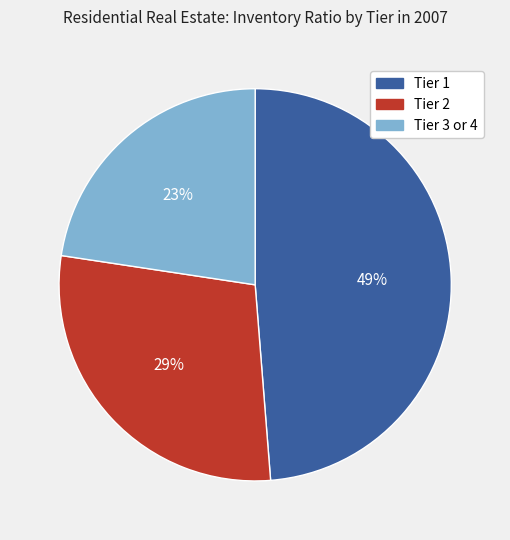

Is it true that Tier 2 is 23% of the pie?

False